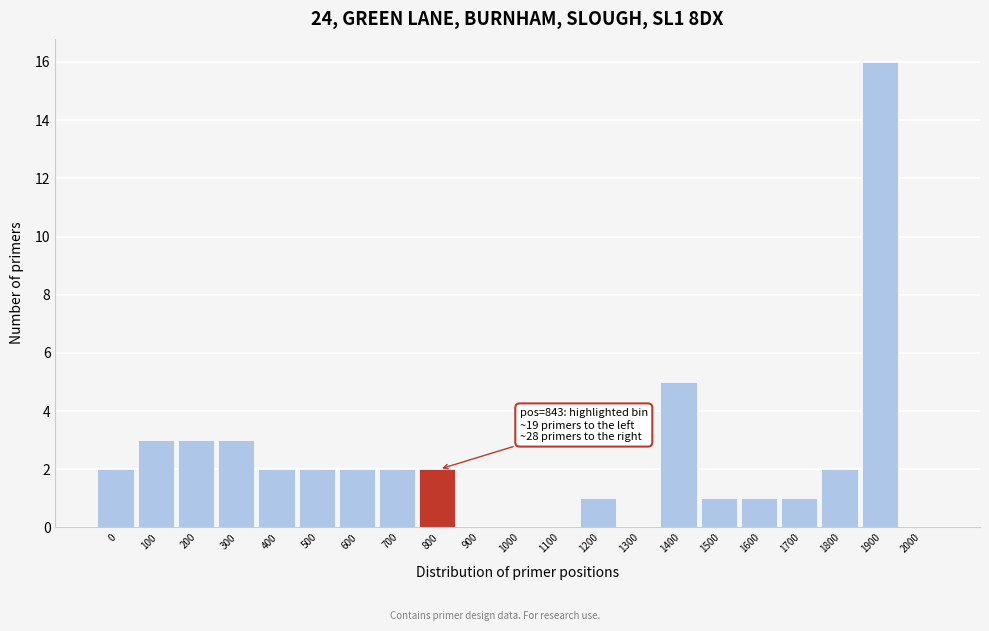

Reading right to left, what are all the values shown in this chart?

2000=0	1900=16	1800=2	1700=1	1600=1	1500=1	1400=5	1300=0	1200=1	1100=0	1000=0	900=0	800=2	700=2	600=2	500=2	400=2	300=3	200=3	100=3	0=2